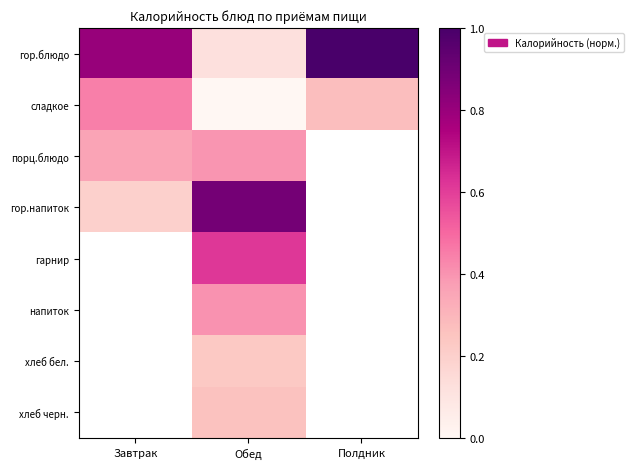

What is the difference between the сладкое values at Завтрак and Полдник?

0.2